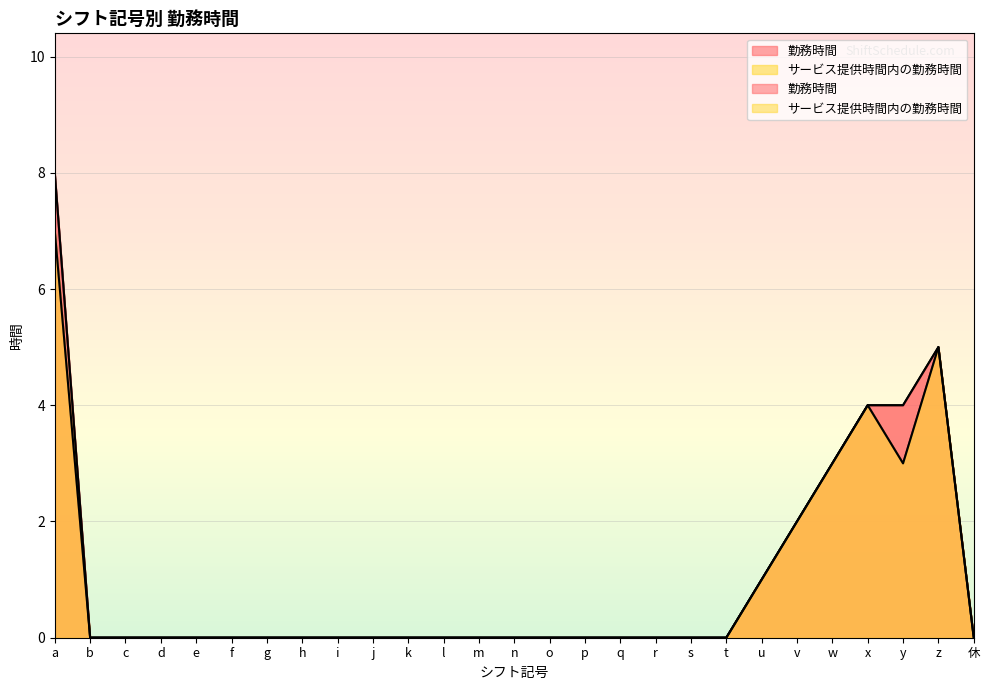

List the labels in order of 勤務時間 value, smallest first.

b, c, d, e, f, g, h, i, j, k, l, m, n, o, p, q, r, s, t, 休, u, v, w, x, y, z, a